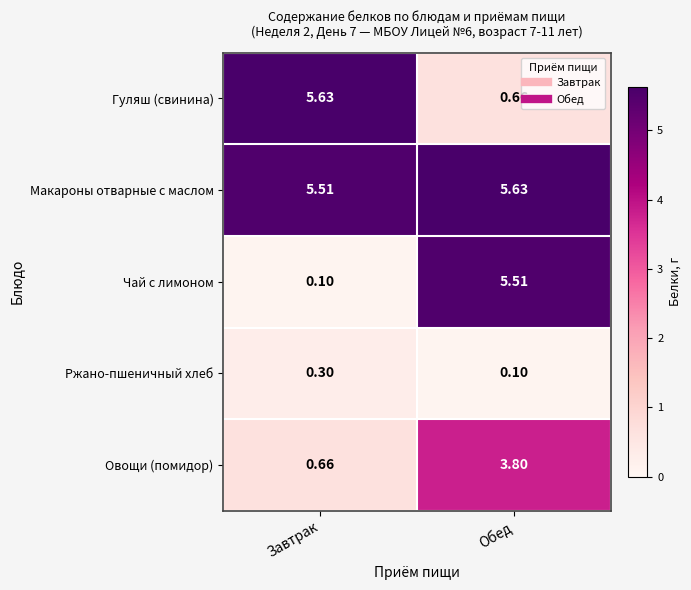

List the labels in order of Ржано-пшеничный хлеб value, smallest first.

Обед, Завтрак